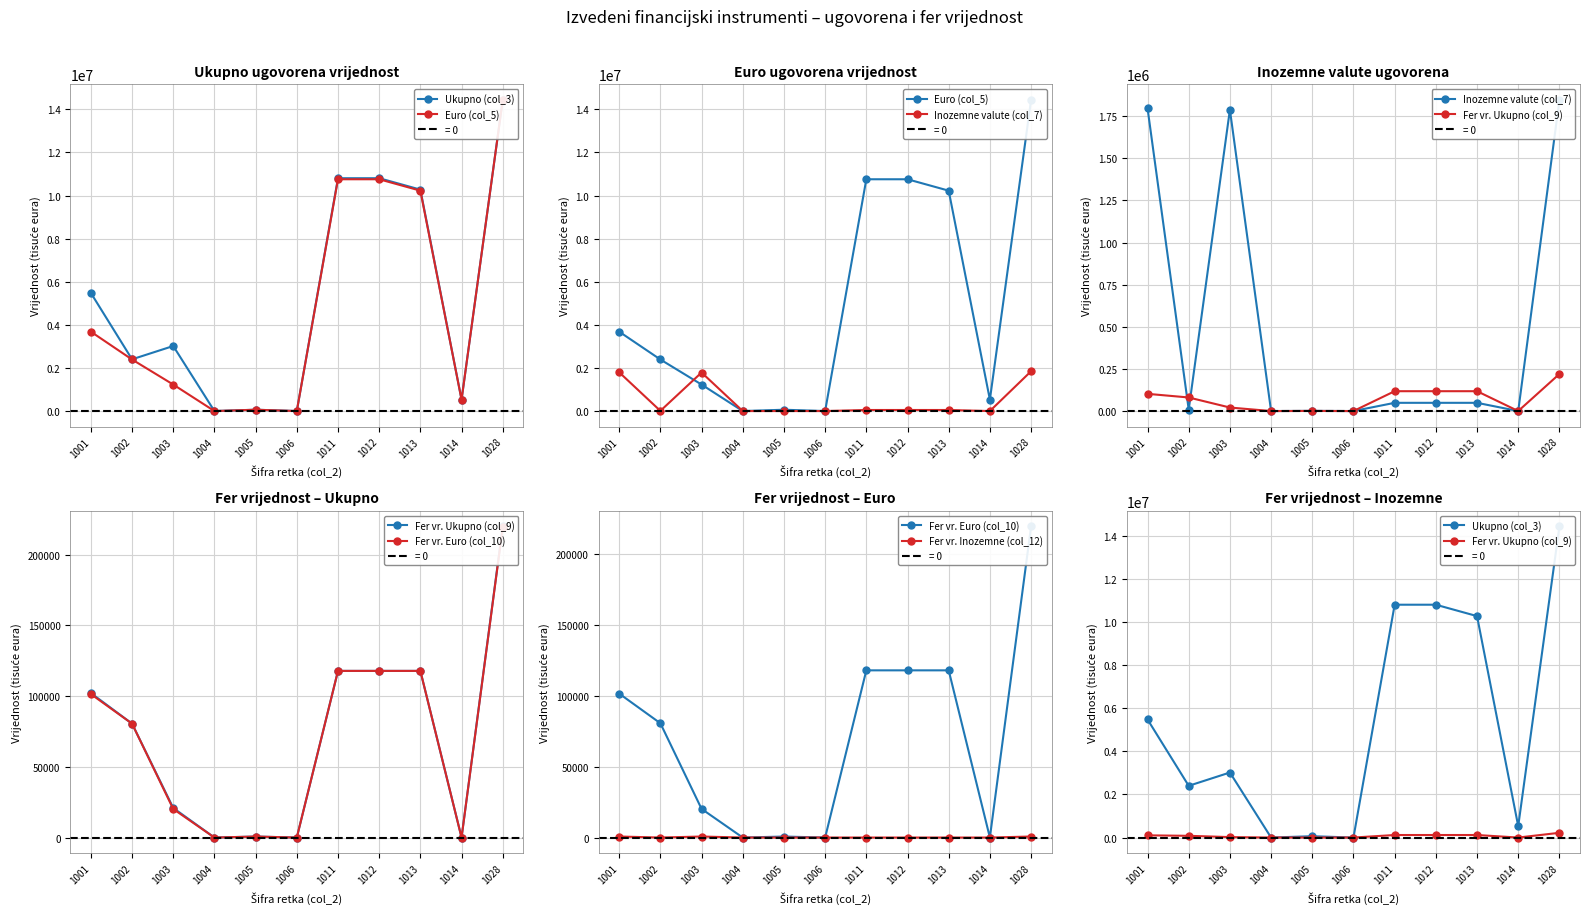

What is the total value across all series at 1005?

125754